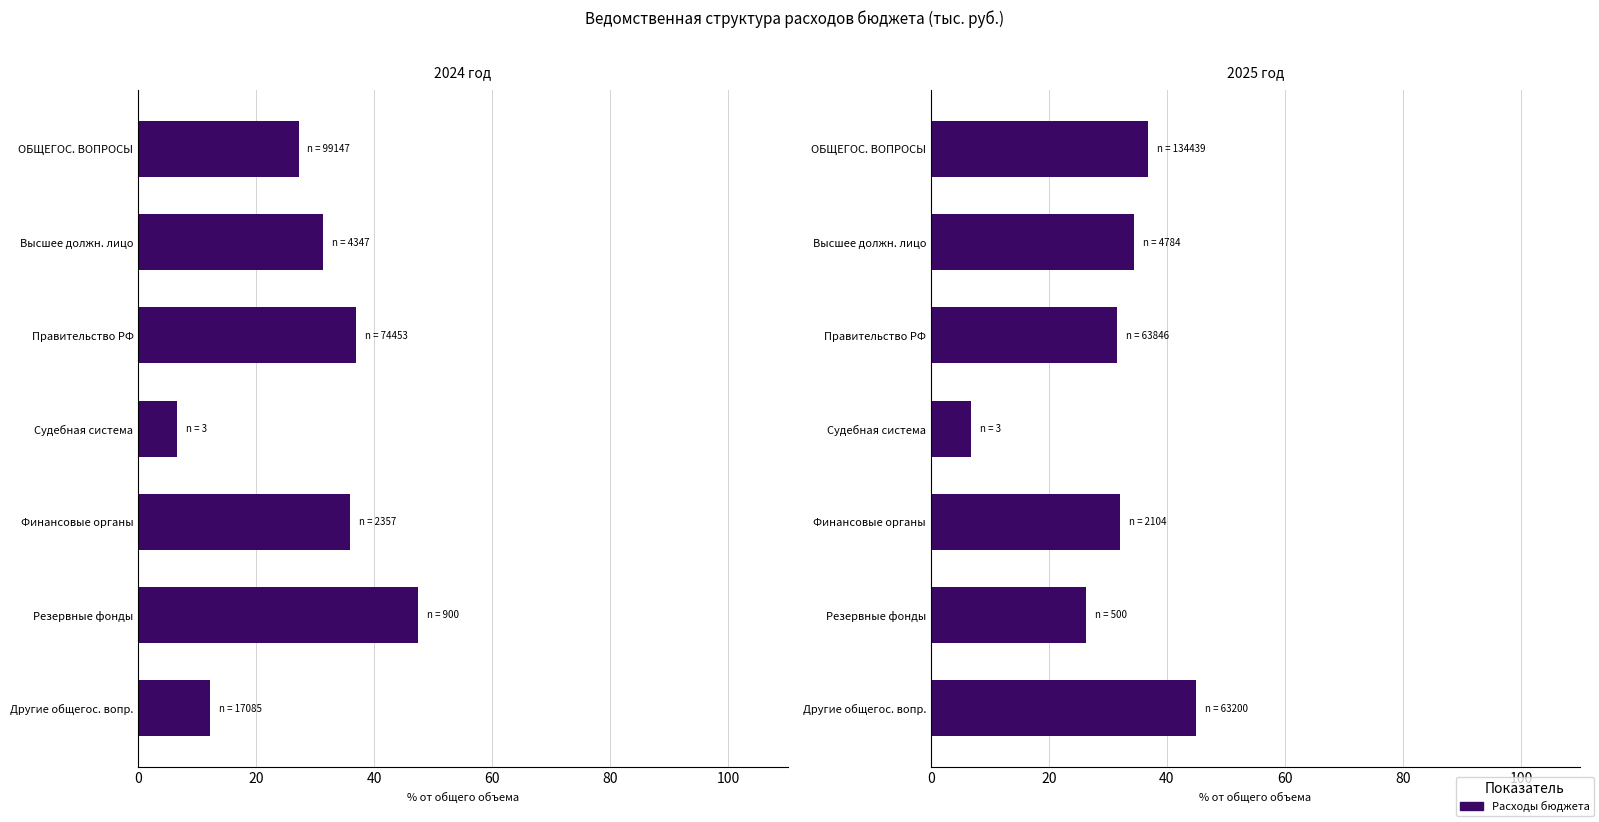

What is the difference between the highest and lowest values at Высшее должн. лицо?

3.1